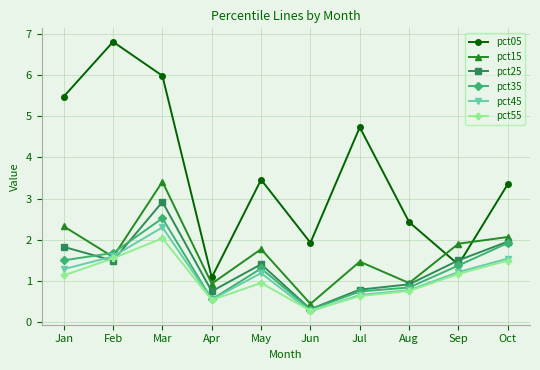

Which series has the largest range (max minus min)?

pct05